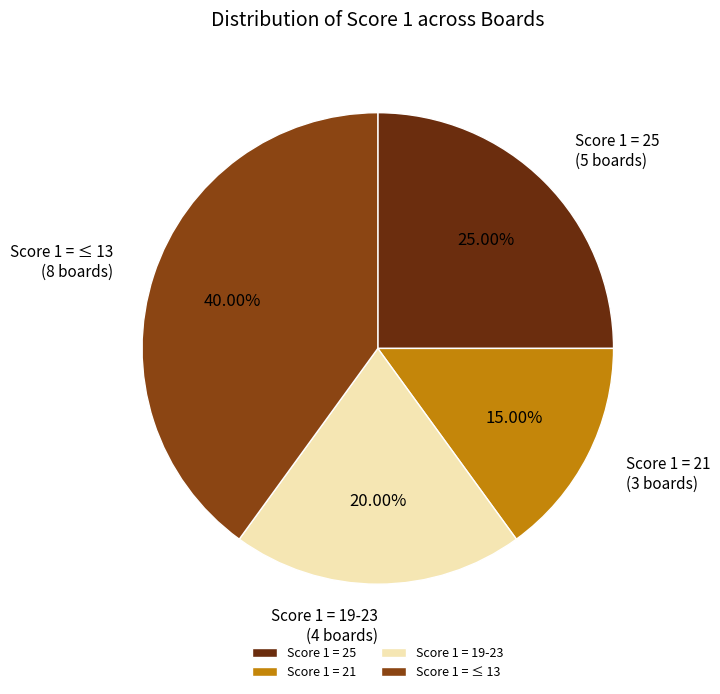

How many segments does this pie chart have?

4